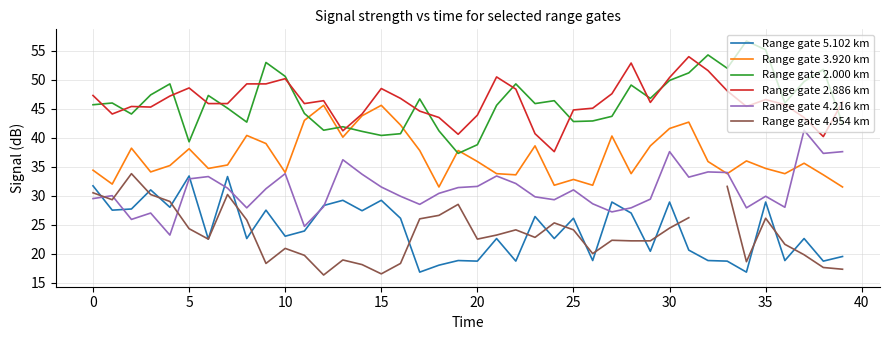

True or false: Range gate 2.000 km and Range gate 2.886 km intersect in this chart.

True